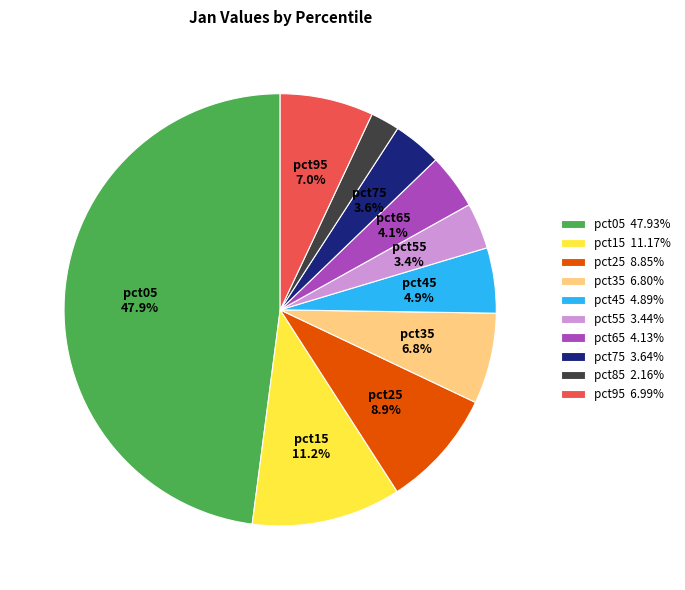

Count the number of slices in the pie.

10